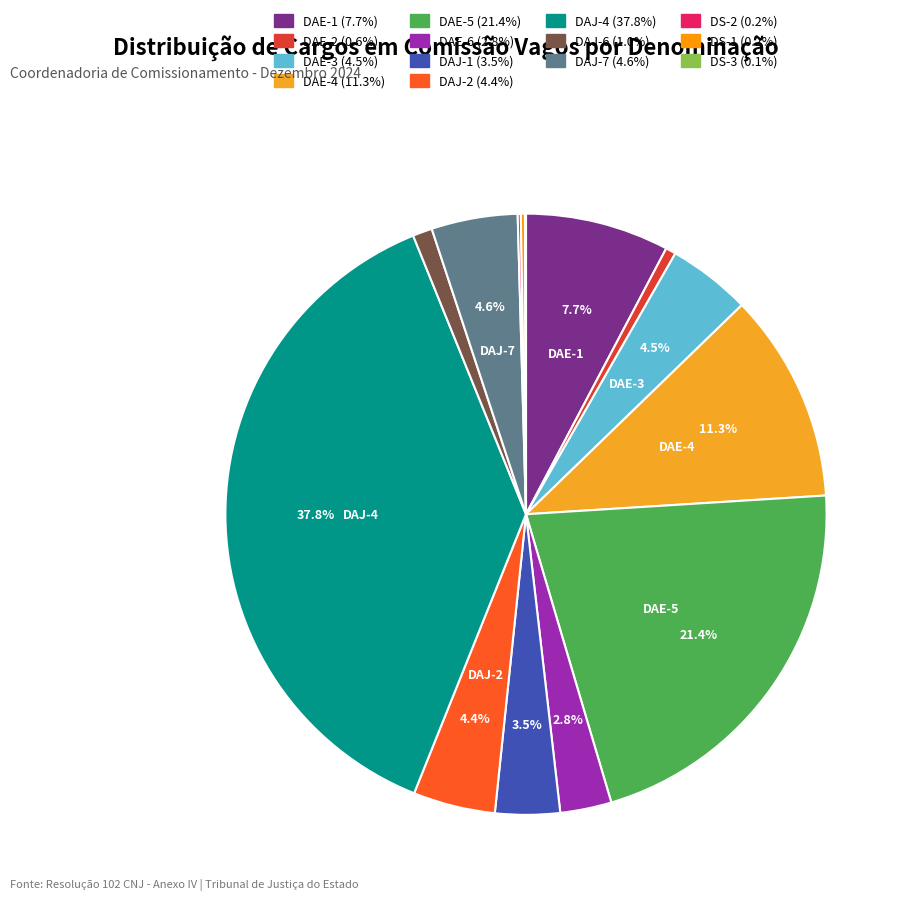

Rank the categories by value from highest to lowest.

DAJ-4, DAE-5, DAE-4, DAE-1, DAJ-7, DAE-3, DAJ-2, DAJ-1, DAE-6, DAJ-6, DAE-2, DS-1, DS-2, DS-3